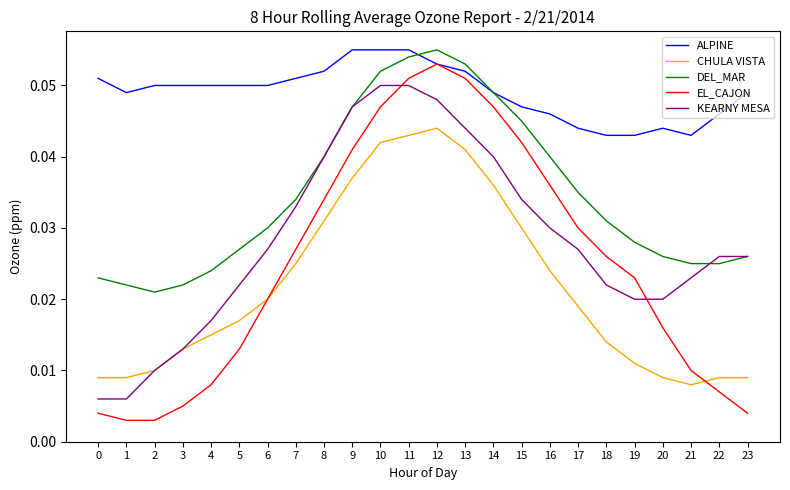

Which series has the largest total across all categories?

ALPINE